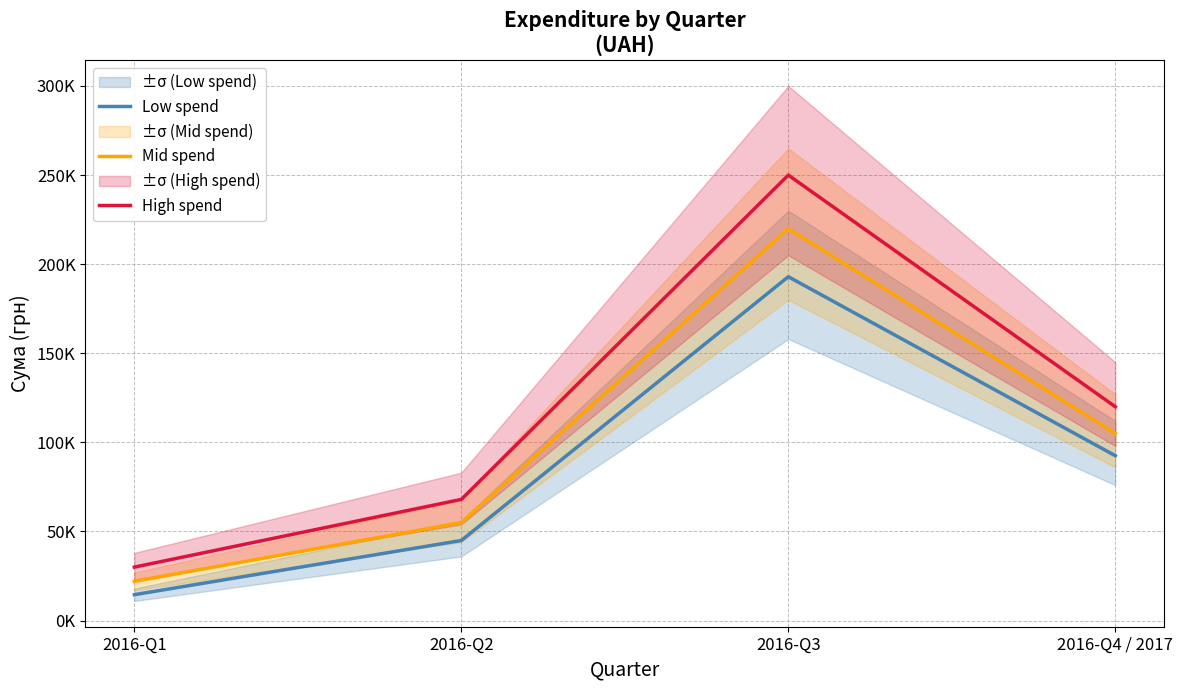

How many values in the Low spend series exceed 92527?

2